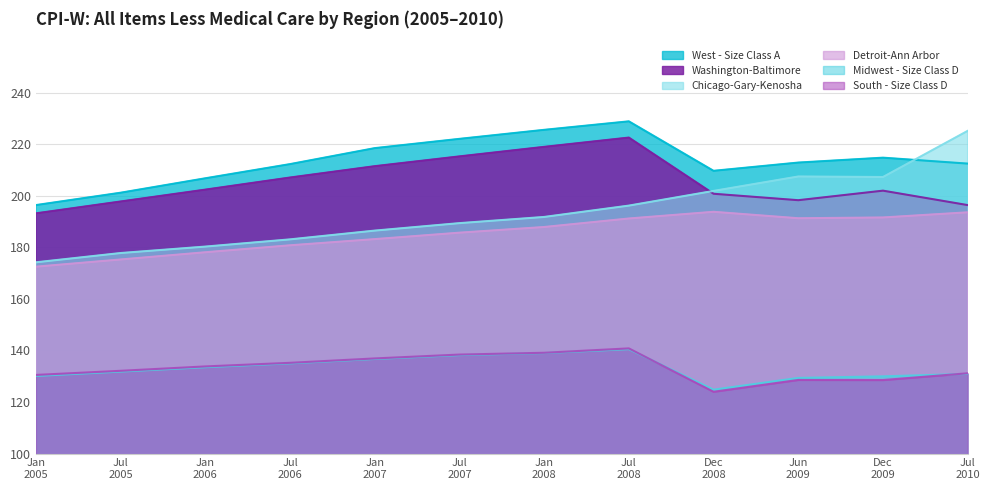

What is the value of the Detroit-Ann Arbor point at the 1st from the left?

172.5